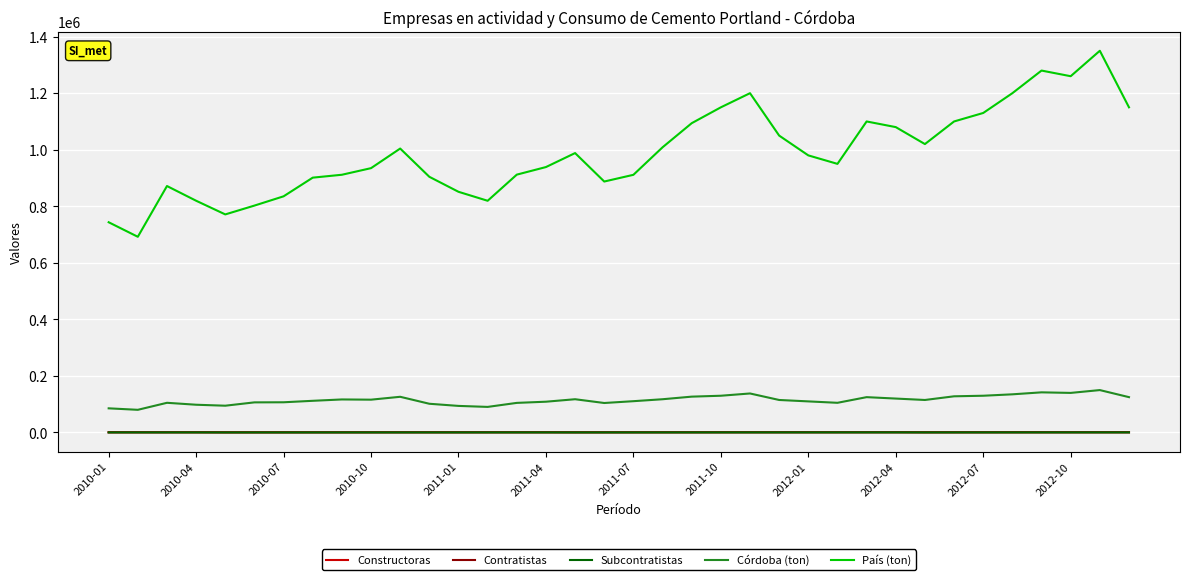

What is the greatest value displayed?

1350000